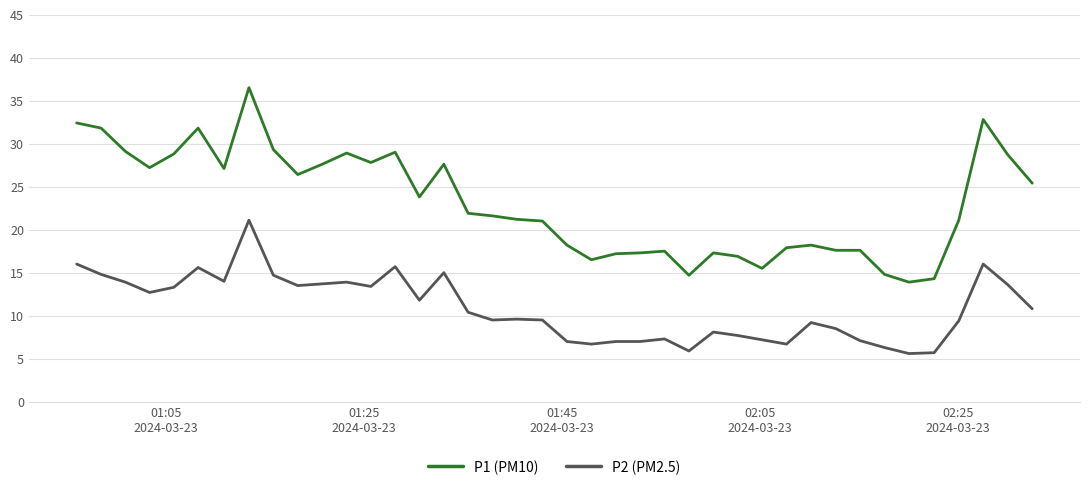

Which series has the largest total across all categories?

P1 (PM10)